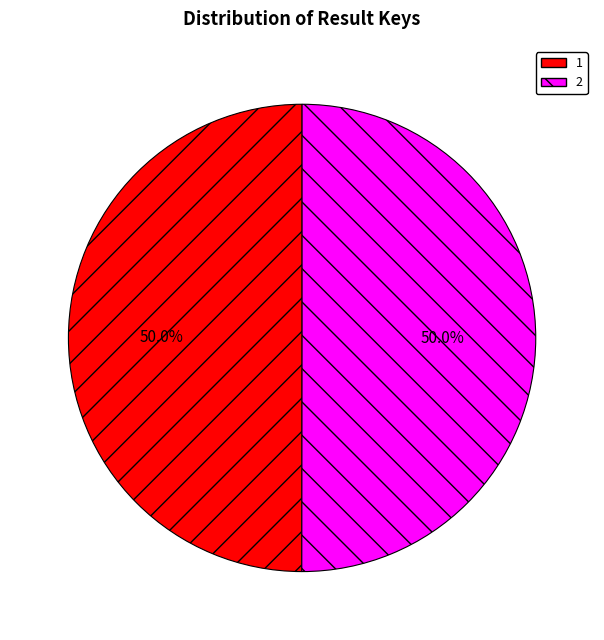

The 2 slice represents 38% of the pie. True or false?

False